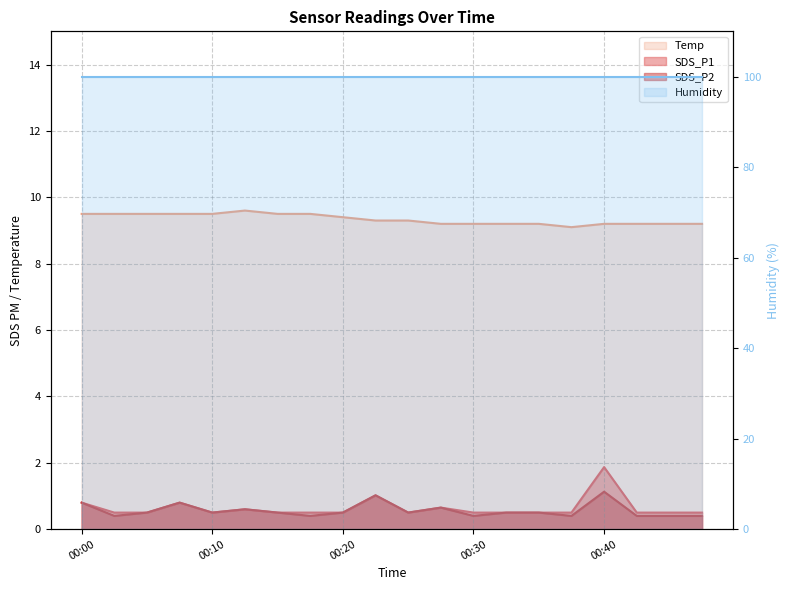

True or false: SDS_P2 has more than 1 points higher than both neighbors.

True